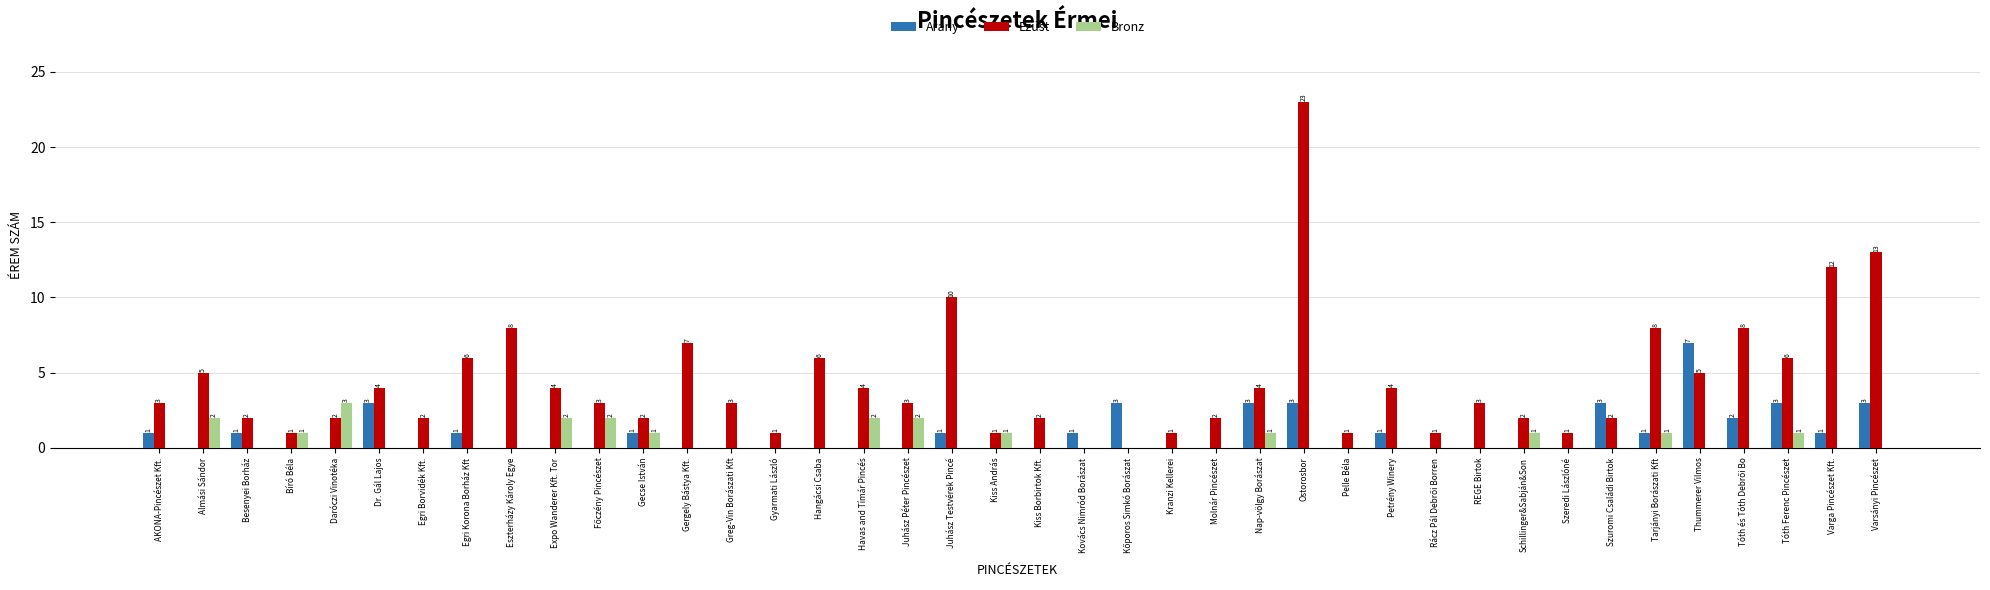

What is the sum of all Ezüst values?

175